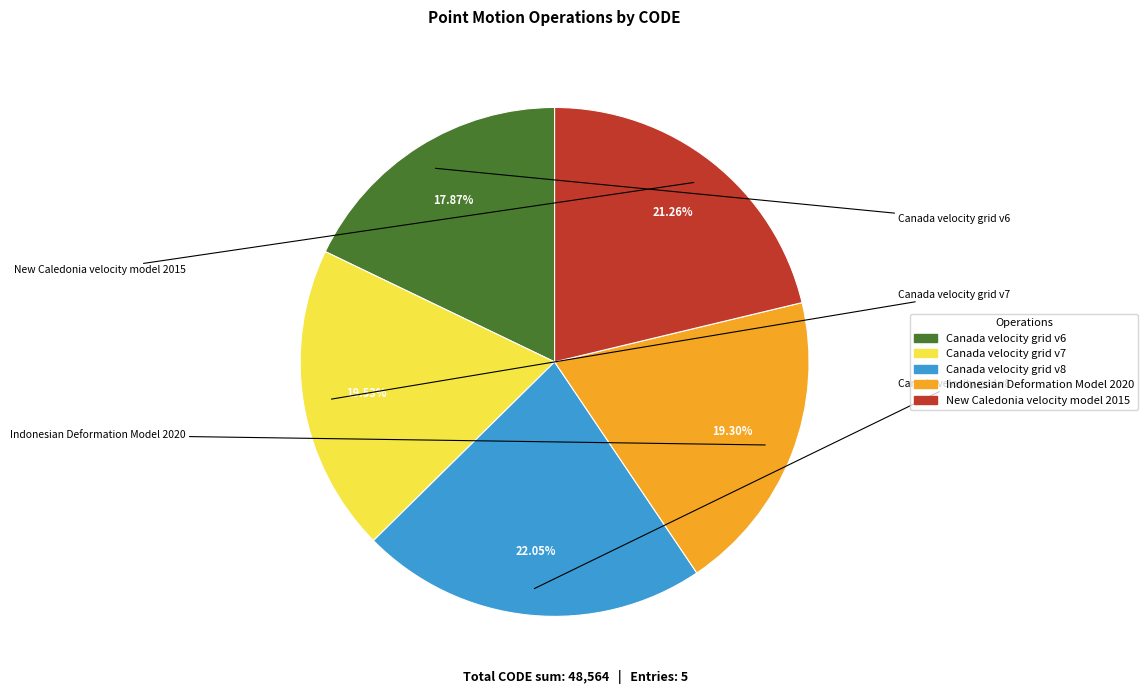

Does Canada velocity grid v8 represent more than half of the total?

No